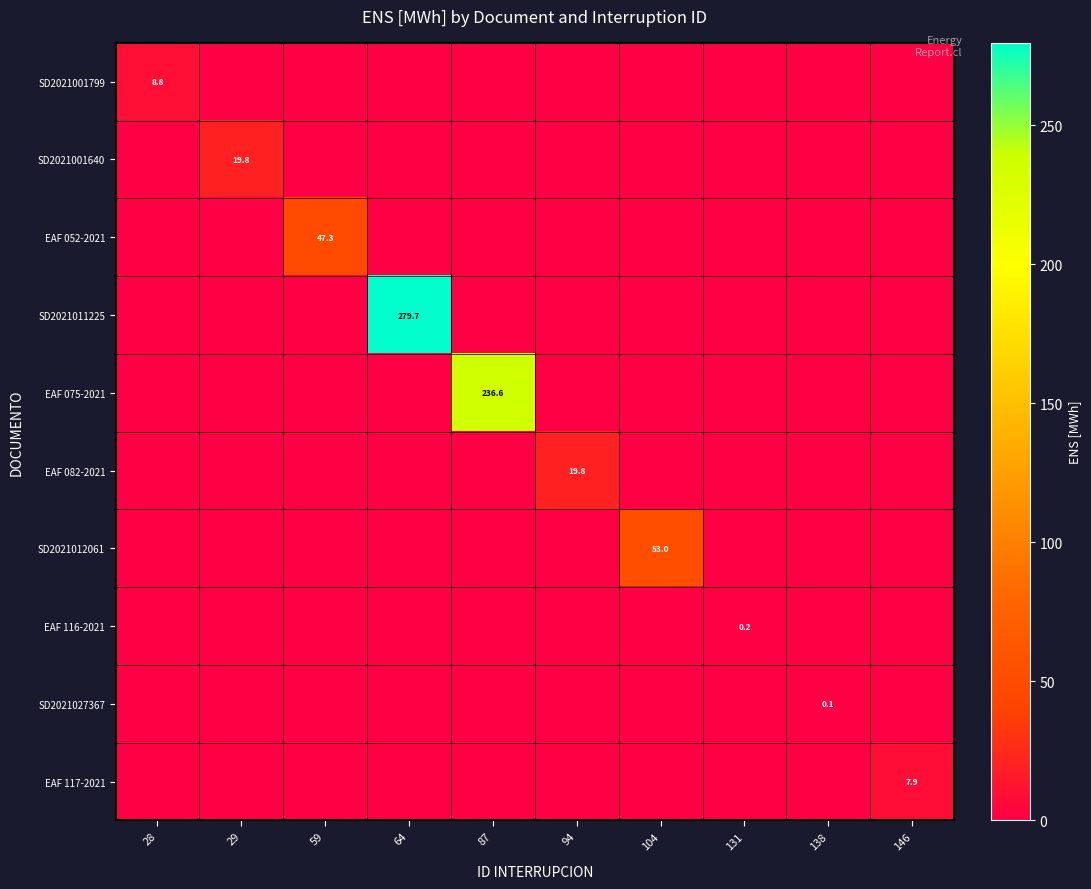

What is the difference between the highest and lowest values at 87?

236.6